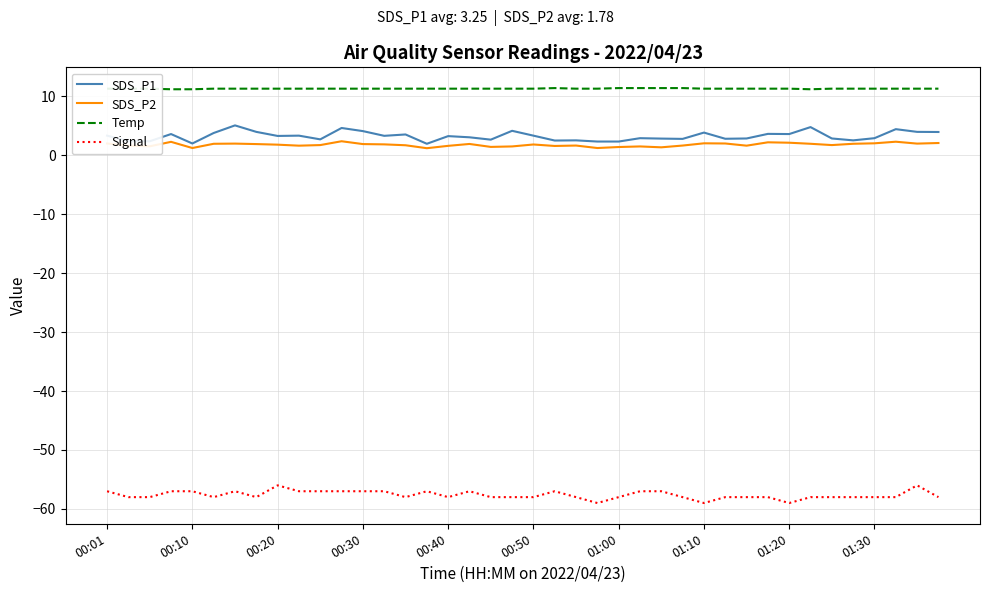

True or false: Temp and SDS_P2 intersect in this chart.

False